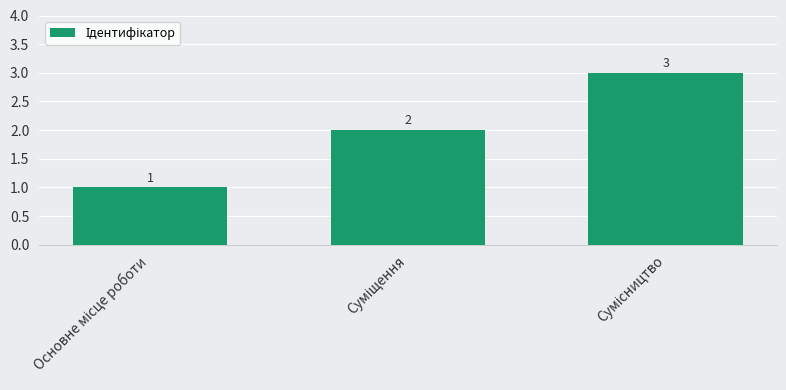

Count the values in the range 1 to 3.

3